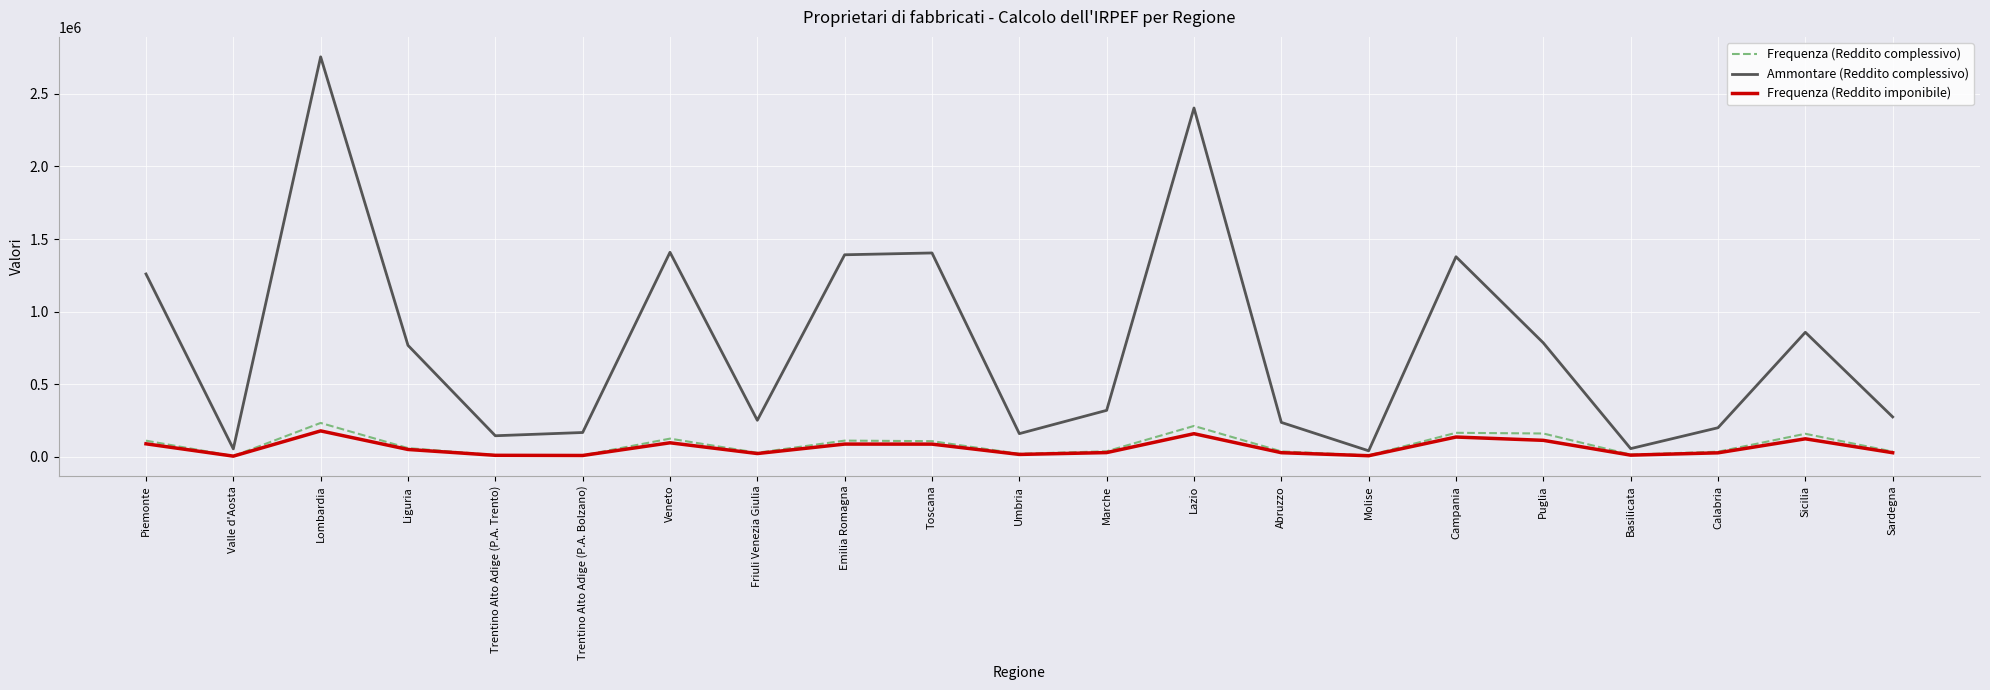

How many categories are shown in the chart?

21